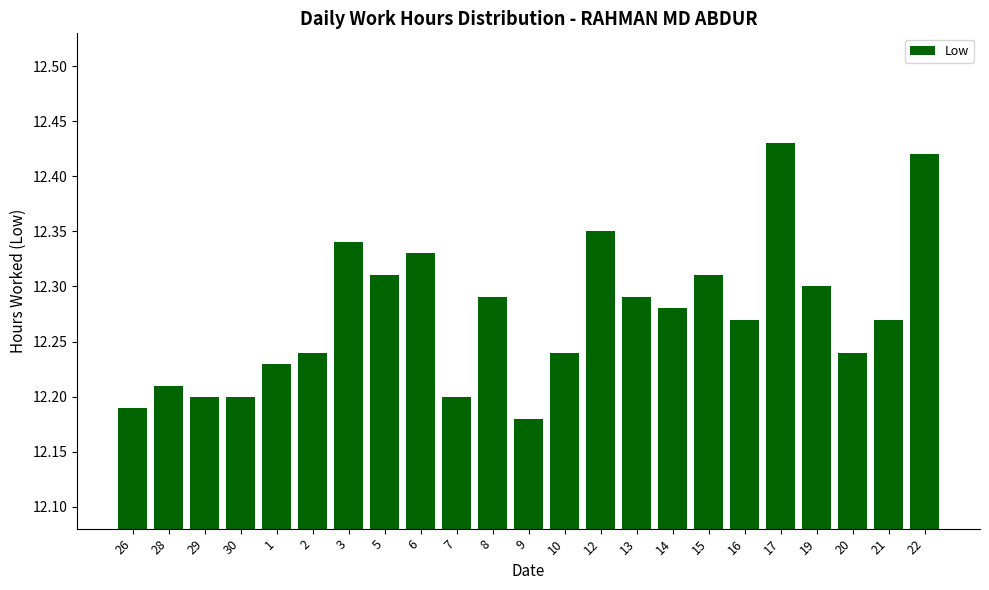

Does the chart contain stacked bars?

No